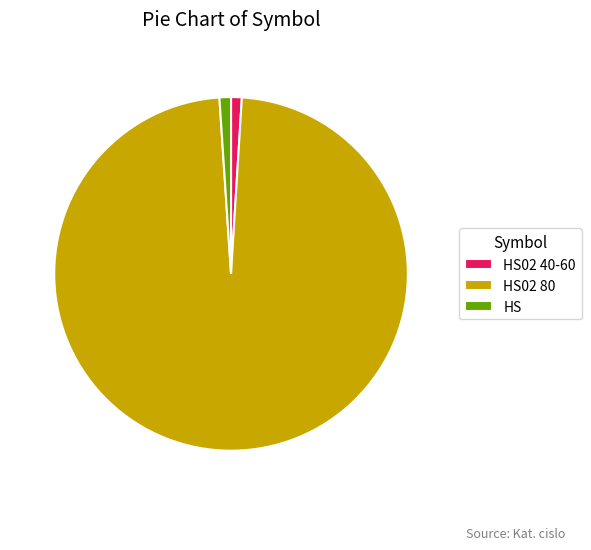

Which slice represents more than half of the pie?

HS02 80